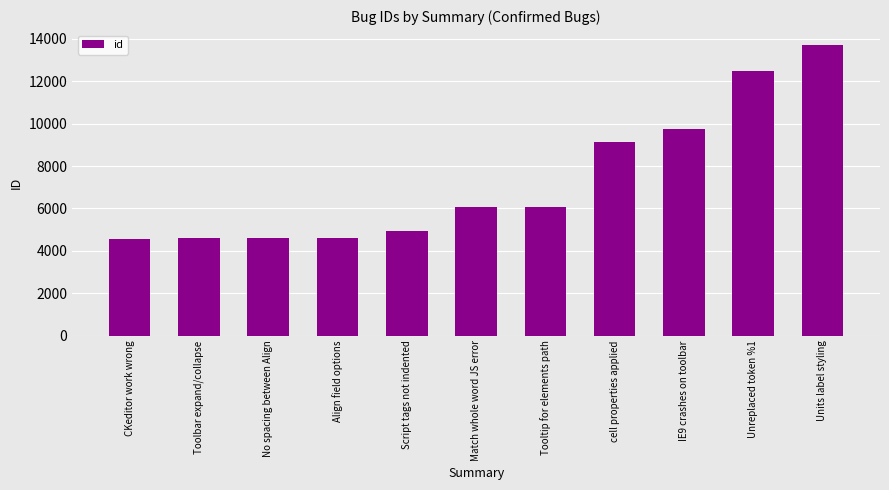

What is the change in value from No spacing between Align to IE9 crashes on toolbar?

+5144